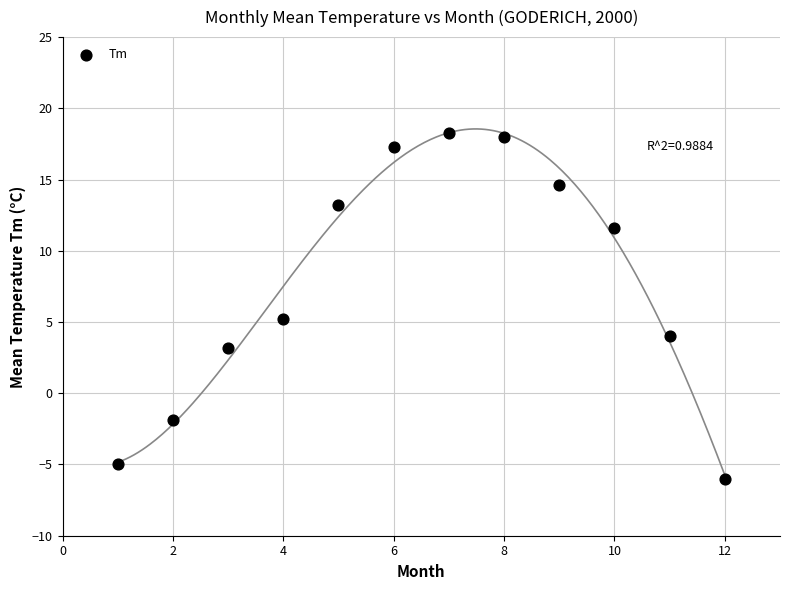

What is the average X value?

6.5